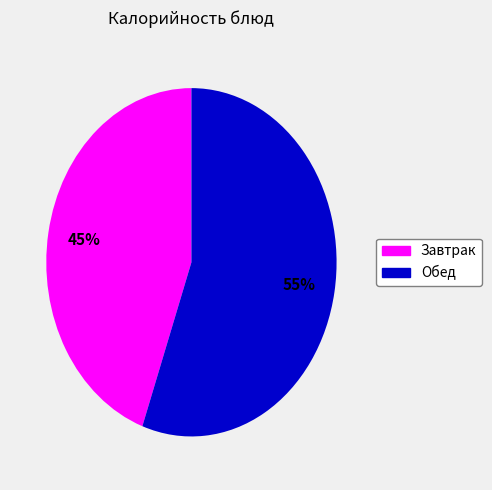

Is there a majority slice in this chart?

Yes